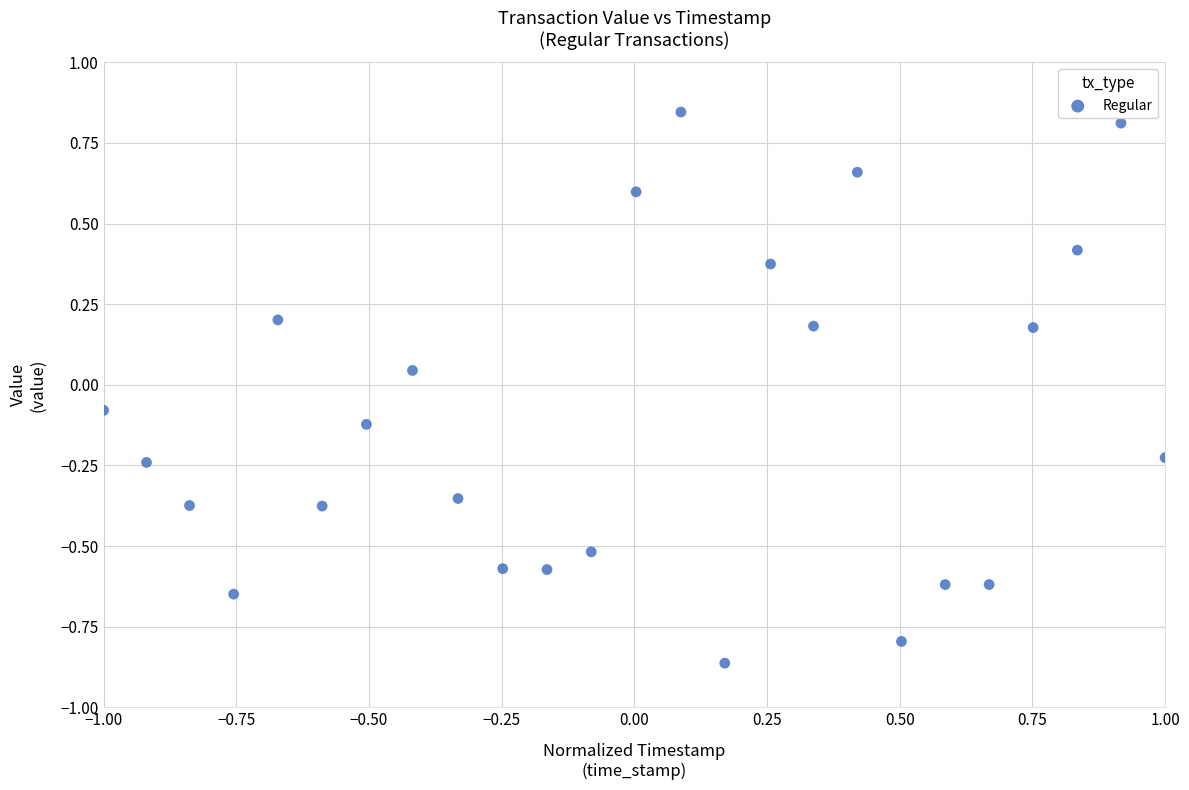

What is the range of Y values (max minus min)?

1.7